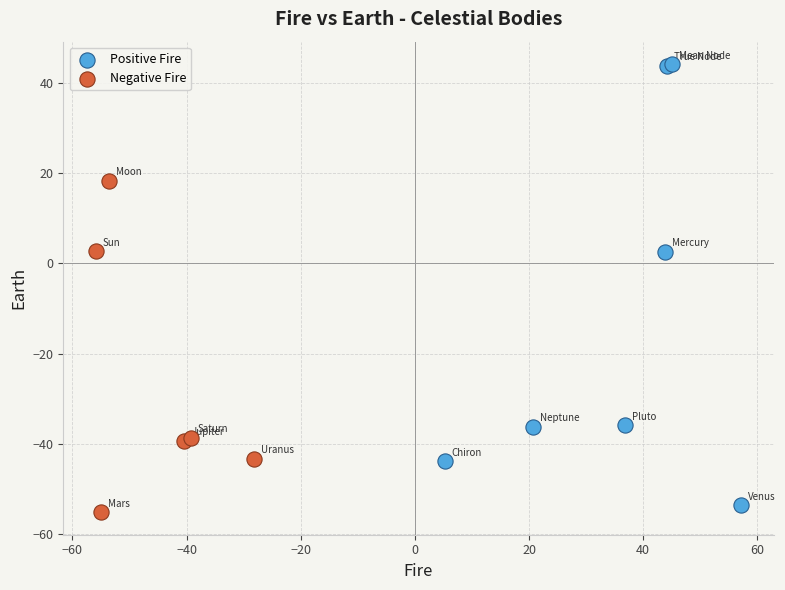

What are all the series names shown in the legend?

Positive Fire, Negative Fire